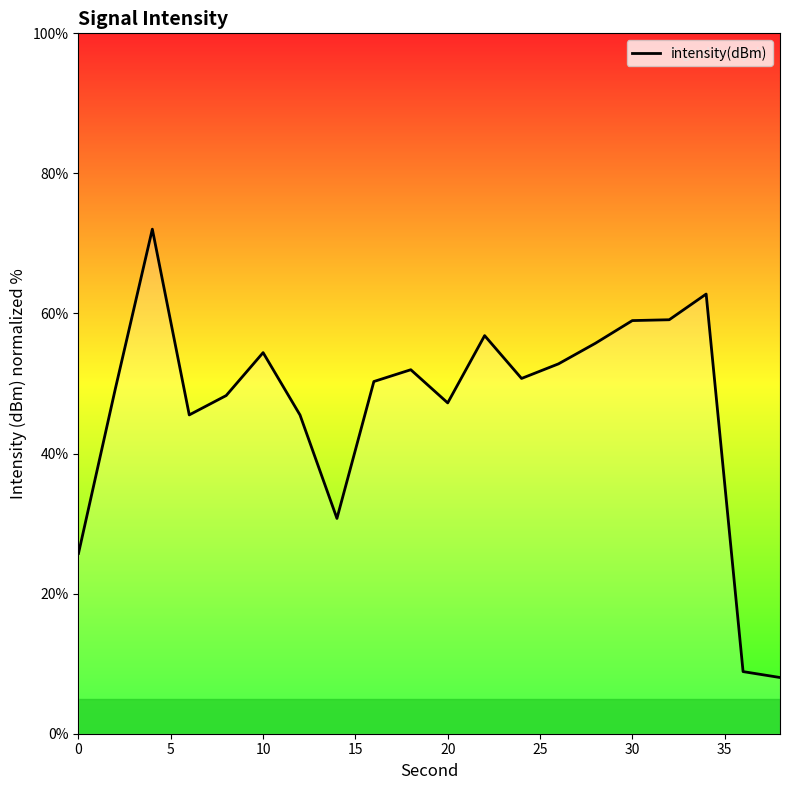

What is the greatest value displayed?

72.0